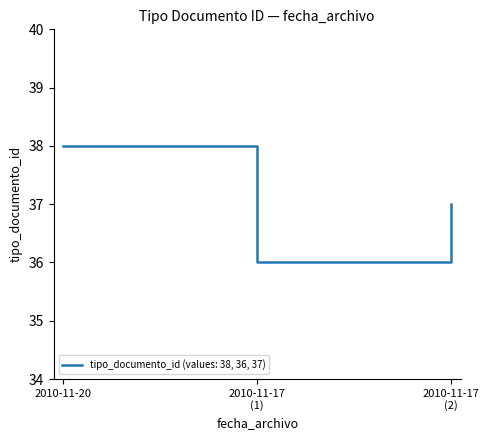

Reading left to right, extract all data points from this chart.

38	36	37